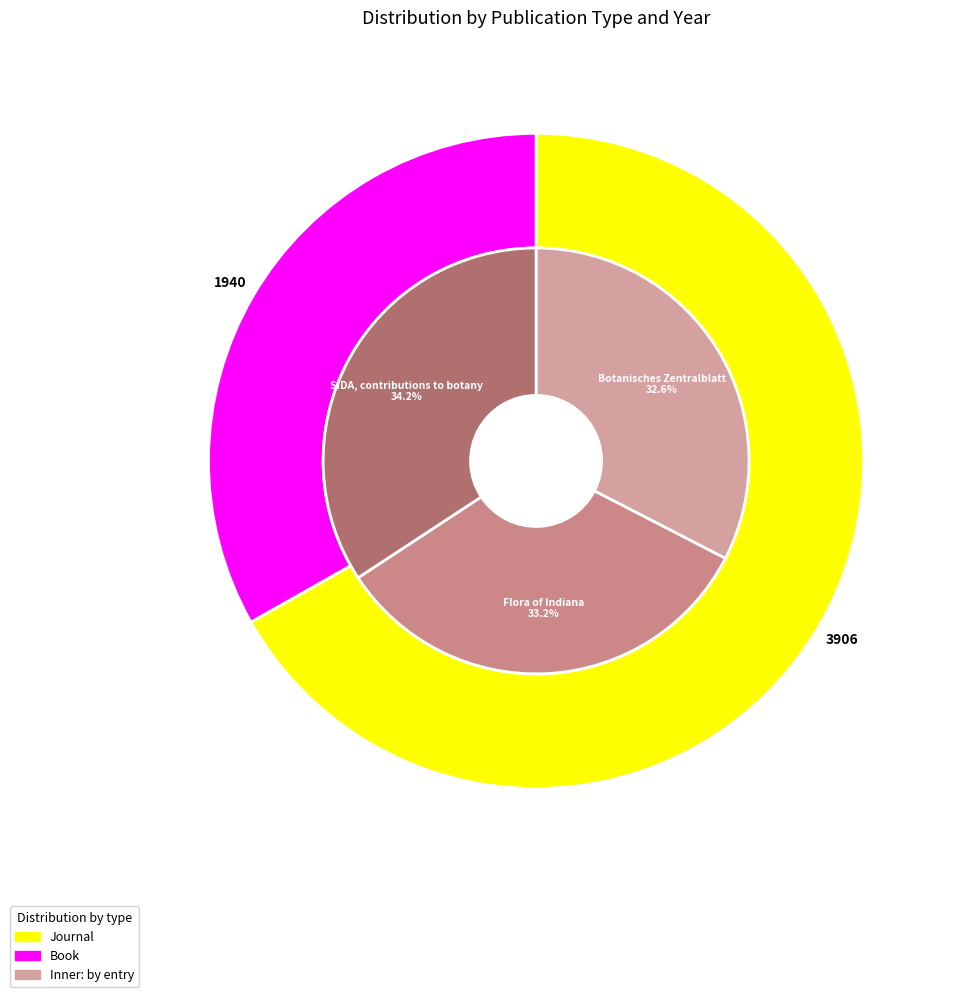

Count the number of slices in the pie.

3